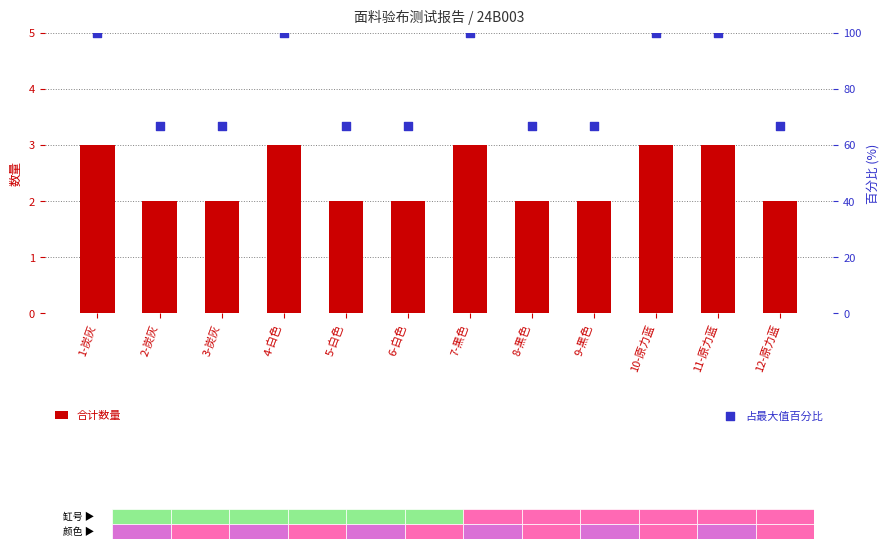

At which category is the sum across all series the highest?

1-炭灰